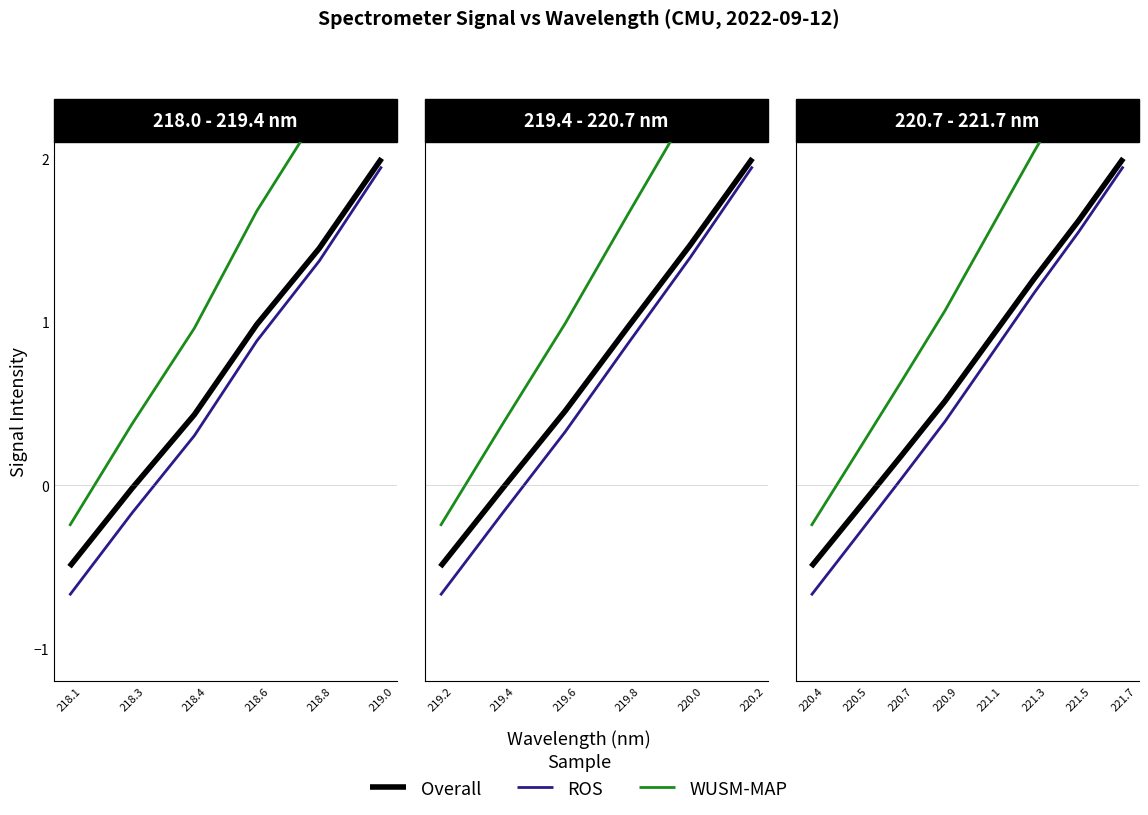

Does the chart display data point markers on the line(s)?

No